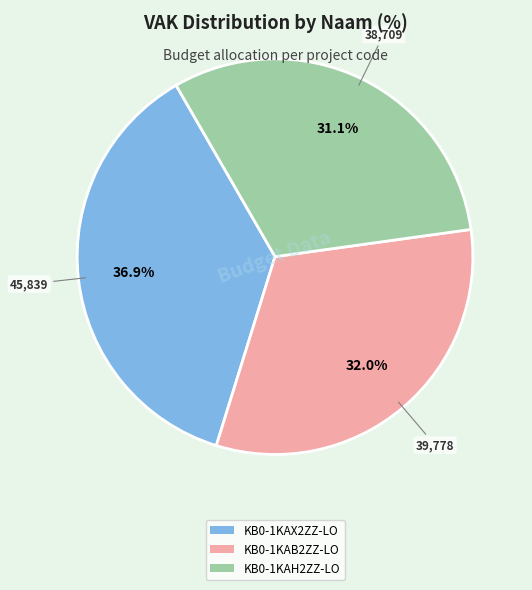

What percentage is the KB0-1KAH2ZZ-LO slice, to the nearest percent?

31%